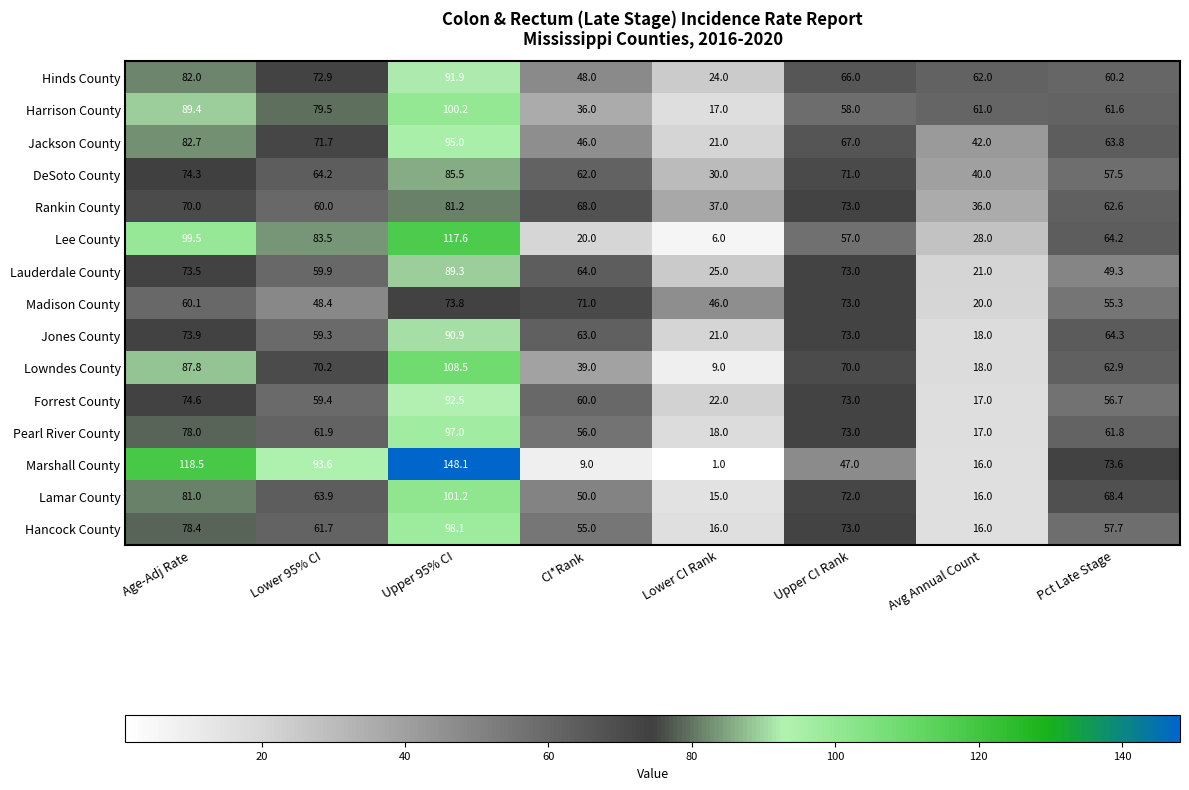

Which label corresponds to the largest value in the chart?

Upper 95% CI